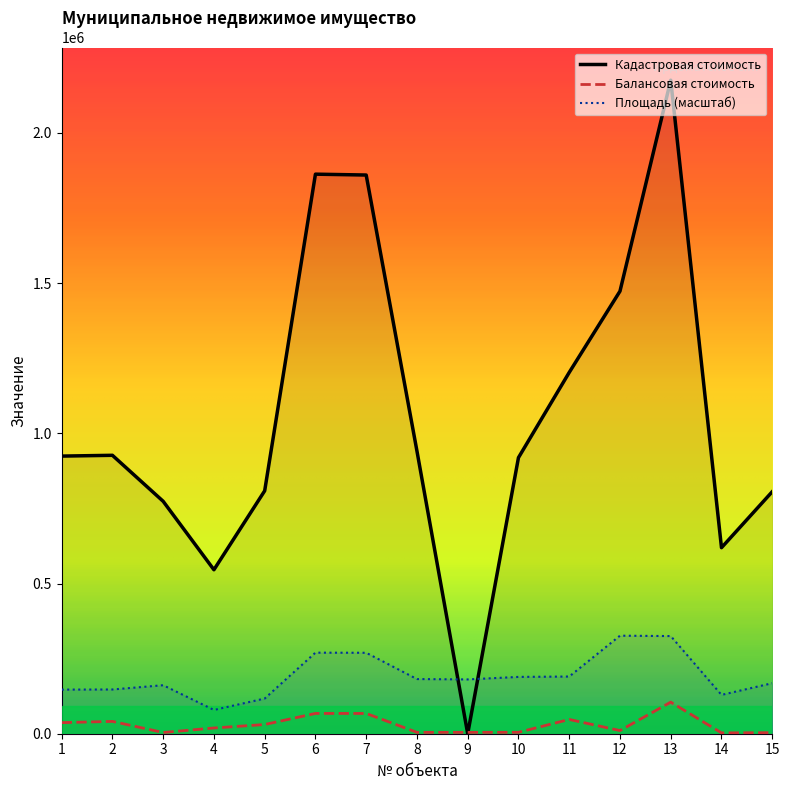

Where is the first local minimum for Кадастровая стоимость?

4